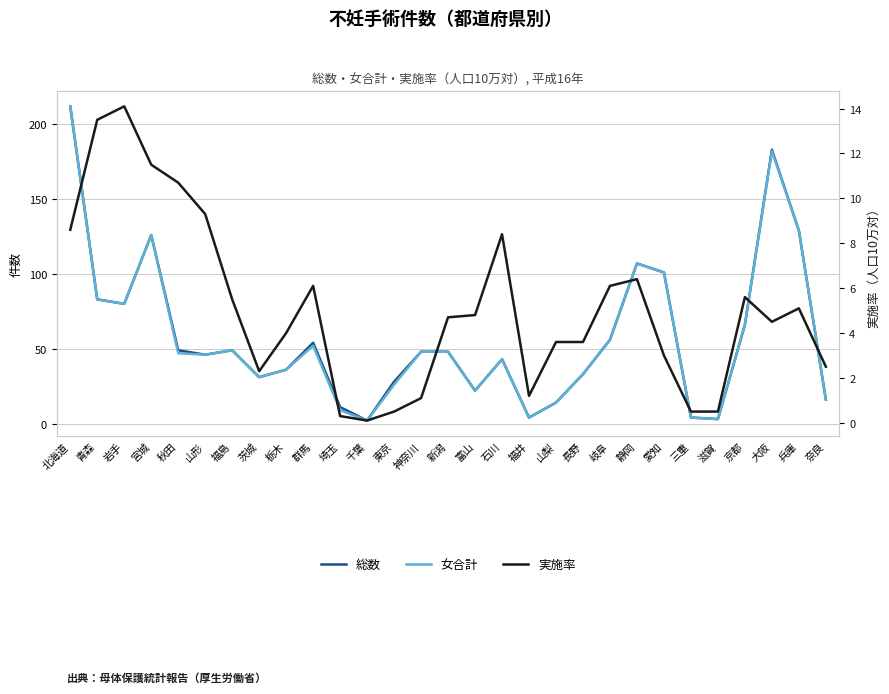

What is the total value across all series at 愛知?

205.0